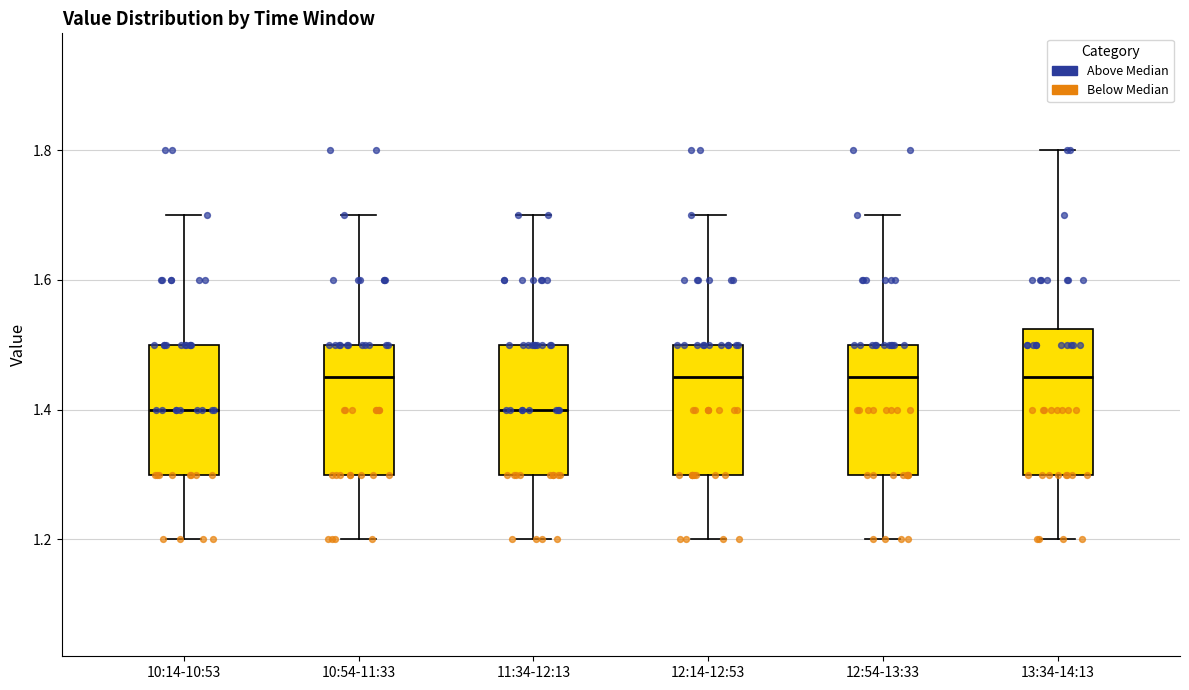

Reading left to right, read every box against the y-axis: the position of its median line, the range the box covers, and the ends of its whiskers. The values are not printed on the chart, so give them approximately, as read against the axis.

10:14-10:53: median 1.40, box 1.30 to 1.50, whiskers 1.20 to 1.70
10:54-11:33: median 1.46, box 1.30 to 1.50, whiskers 1.20 to 1.70
11:34-12:13: median 1.40, box 1.30 to 1.50, whiskers 1.20 to 1.70
12:14-12:53: median 1.46, box 1.30 to 1.50, whiskers 1.20 to 1.70
12:54-13:33: median 1.46, box 1.30 to 1.50, whiskers 1.20 to 1.70
13:34-14:13: median 1.46, box 1.30 to 1.52, whiskers 1.20 to 1.80